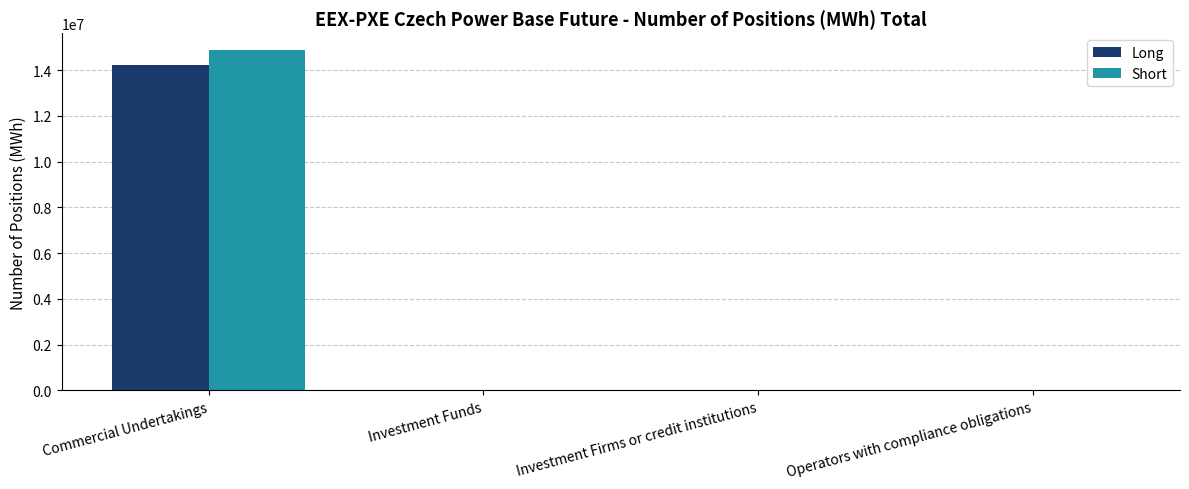

Which series changed the most between Commercial Undertakings and Operators with compliance obligations?

Short